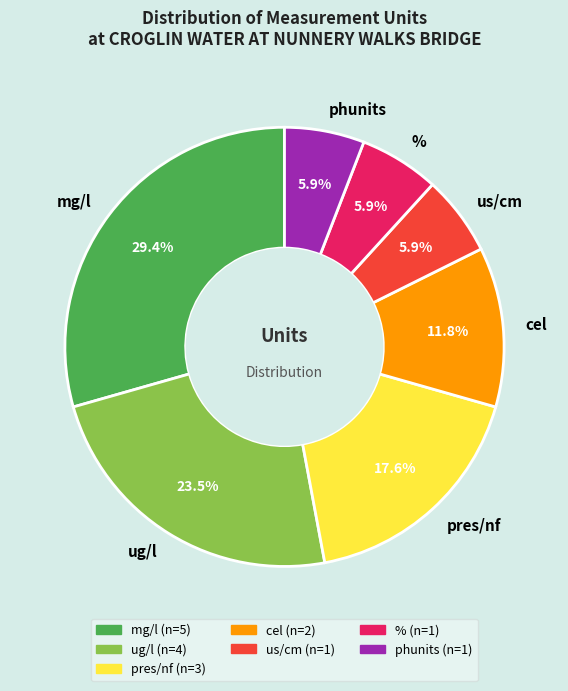

Count the number of slices in the pie.

7